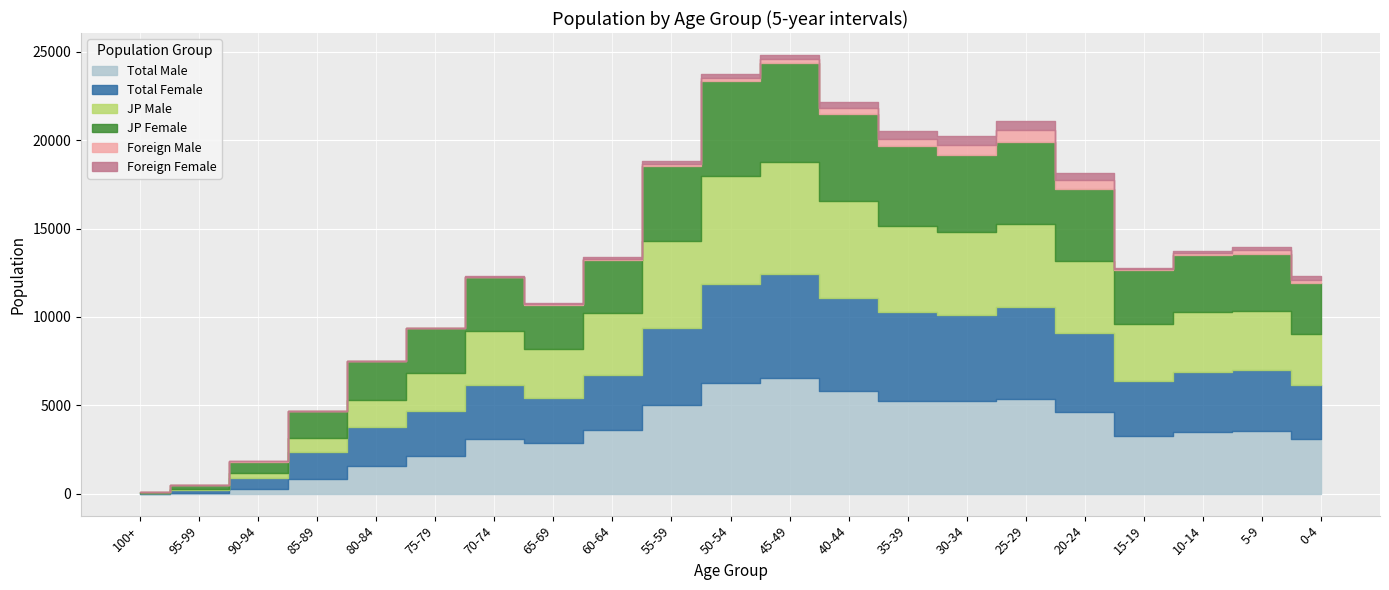

How many data points does each series have?

21